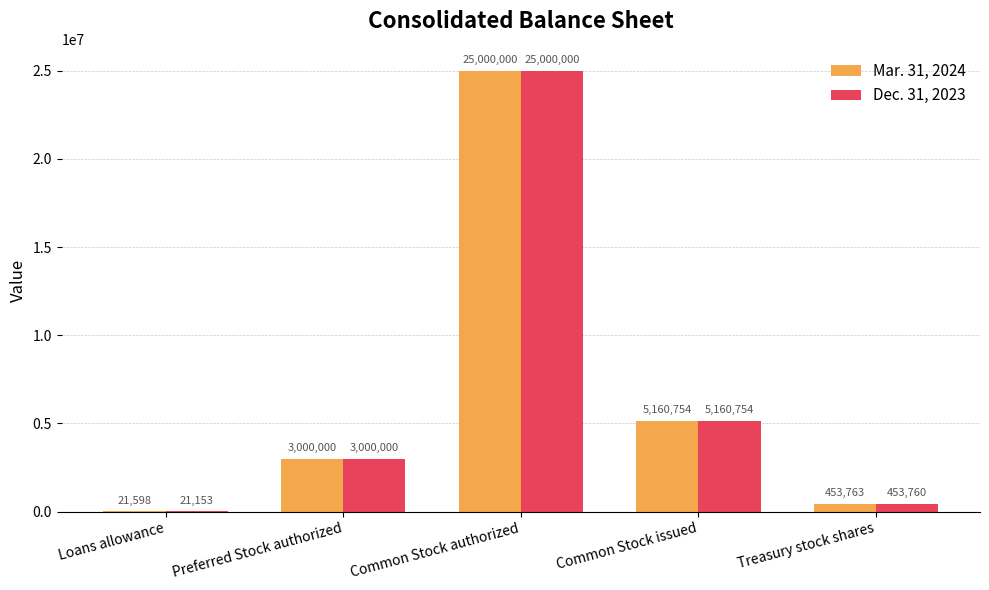

At which category is the sum across all series the highest?

Common Stock authorized